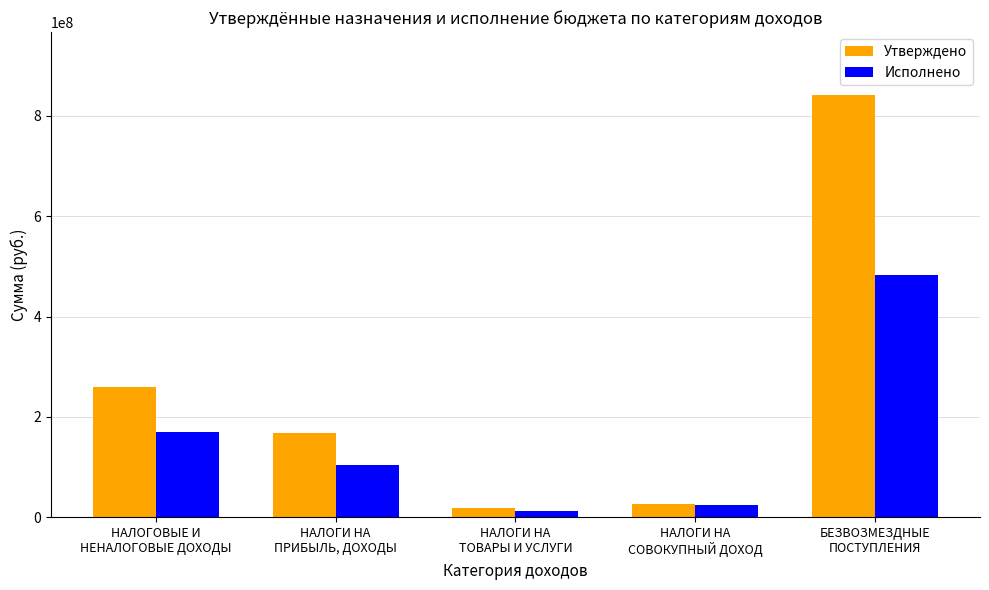

Are the bars horizontal?

No